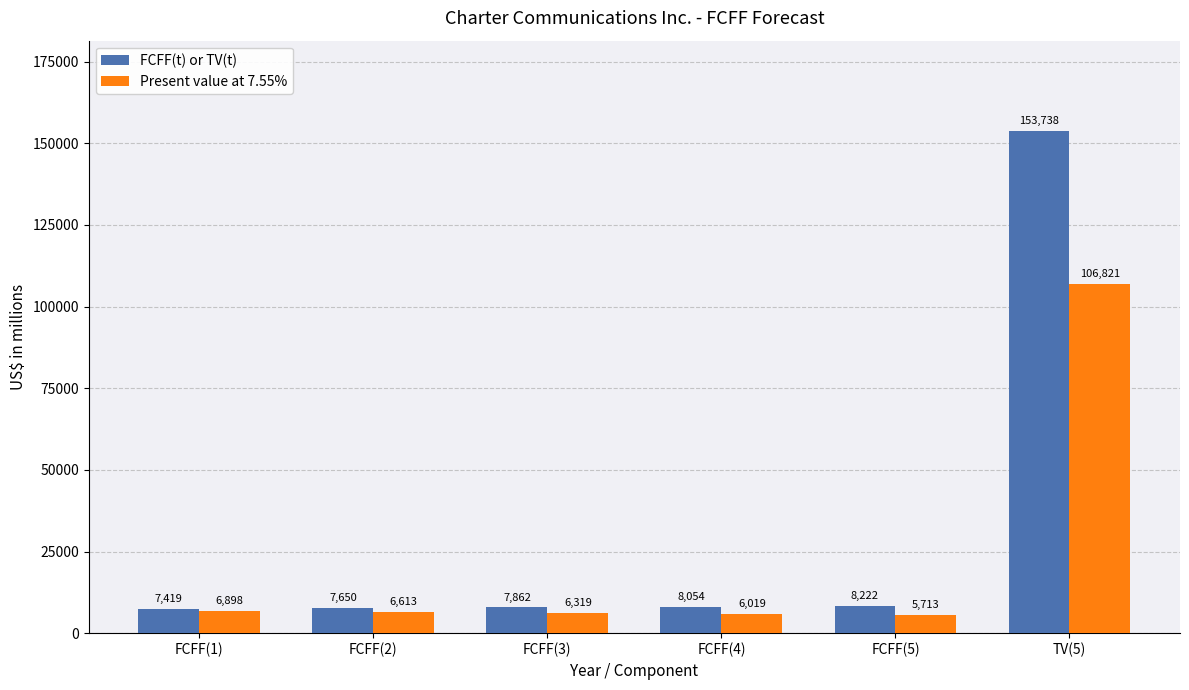

Which series has the largest range (max minus min)?

FCFF(t) or TV(t)